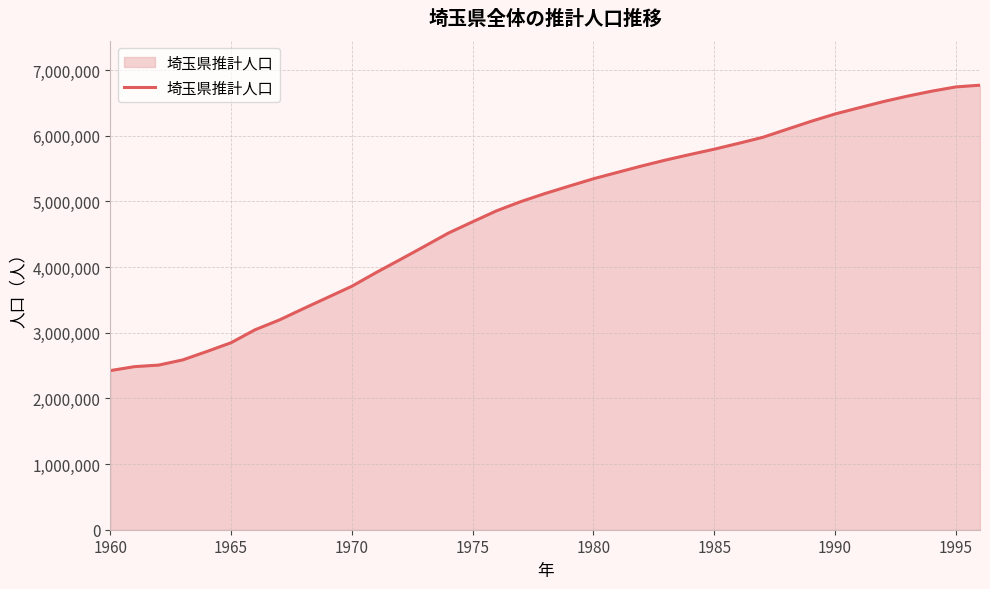

What is the difference between the maximum and minimum values?

4346026